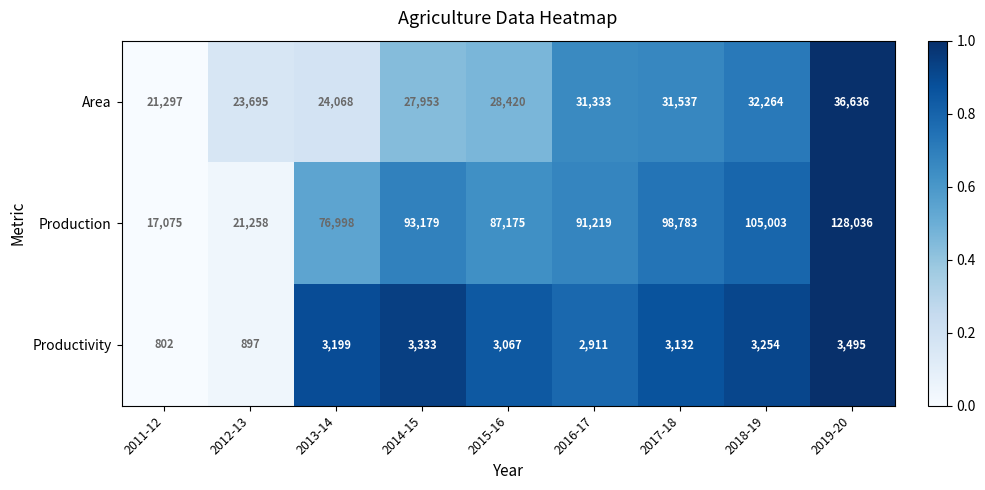

Which series has the largest total across all categories?

Production